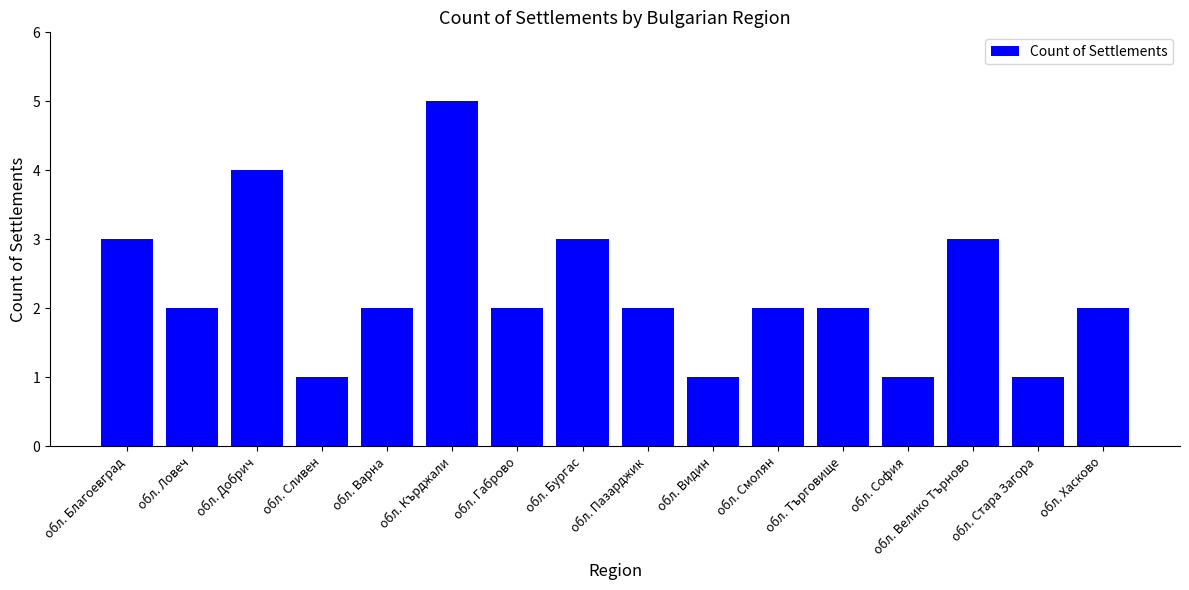

What is the sum of all values?

36